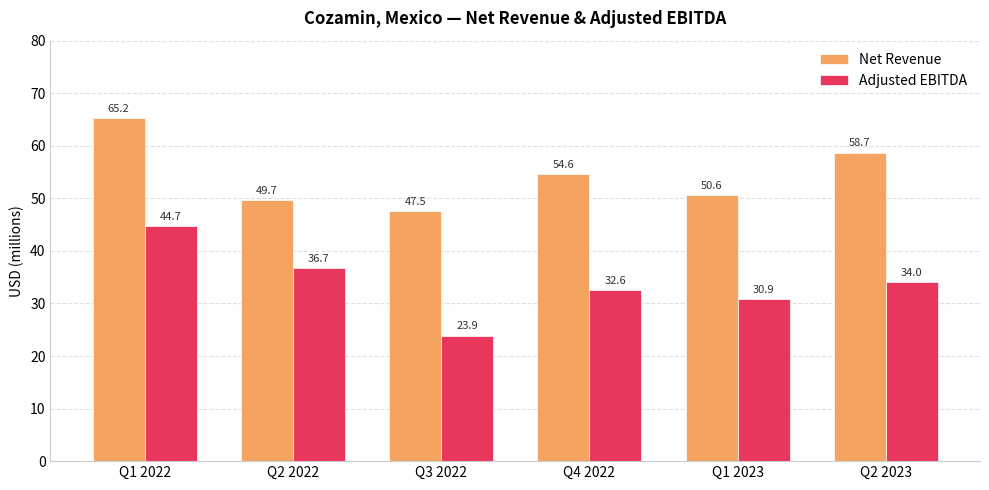

What is the spread (max minus min) of values at Q1 2022?

20.5